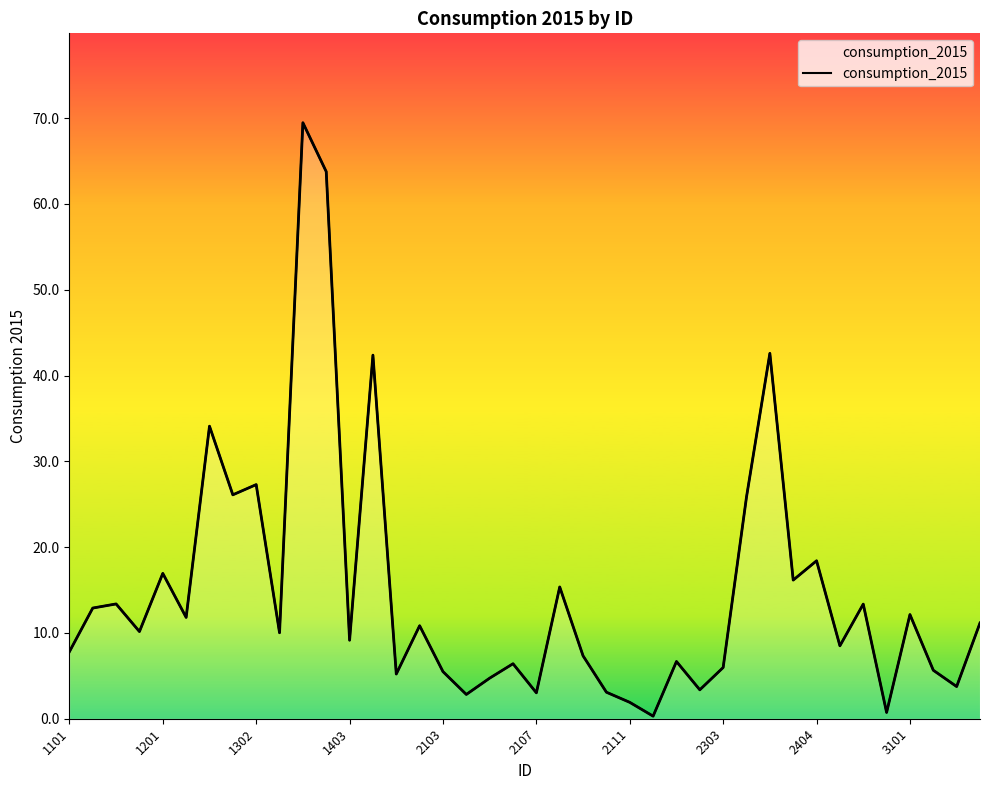

Rank the categories by value from lowest to highest.

25, 35, 24, 17, 20, 23, 27, 38, 18, 14, 16, 37, 28, 19, 26, 22, 1101, 33, 12, 3101, 1403, 15, 39, 2107, 36, 1201, 34, 1302, 21, 31, 2103, 32, 29, 2303, 2404, 2111, 13, 30, 11, 10